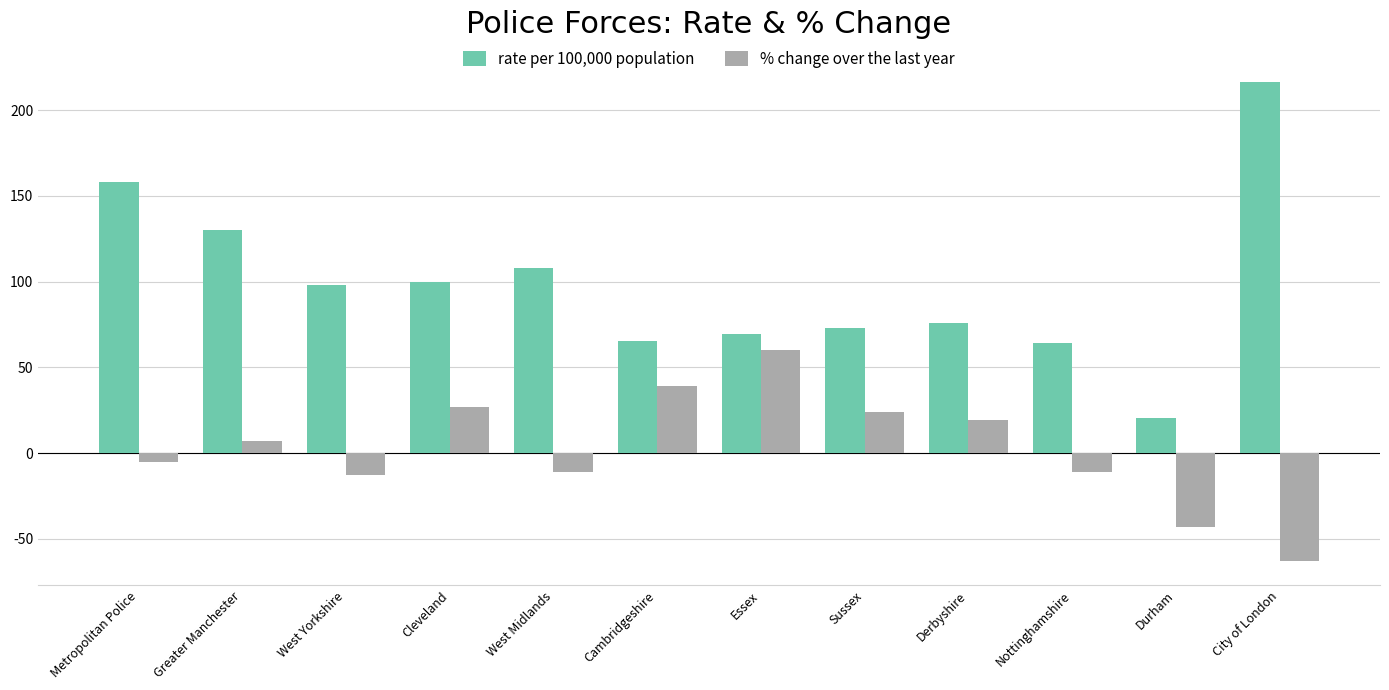

What is the approximate value of % change over the last year at West Yorkshire?

-13.0